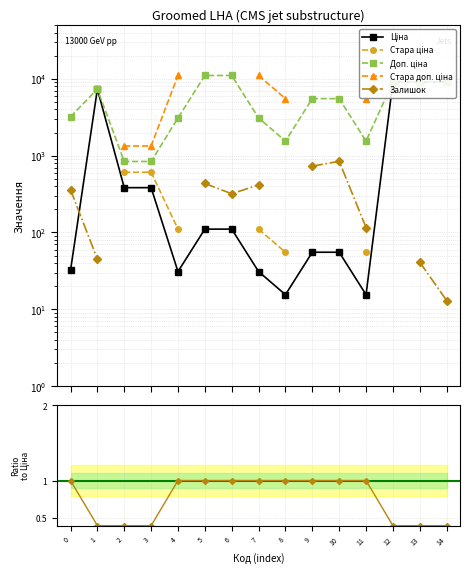

Does the chart have visible grid lines?

Yes